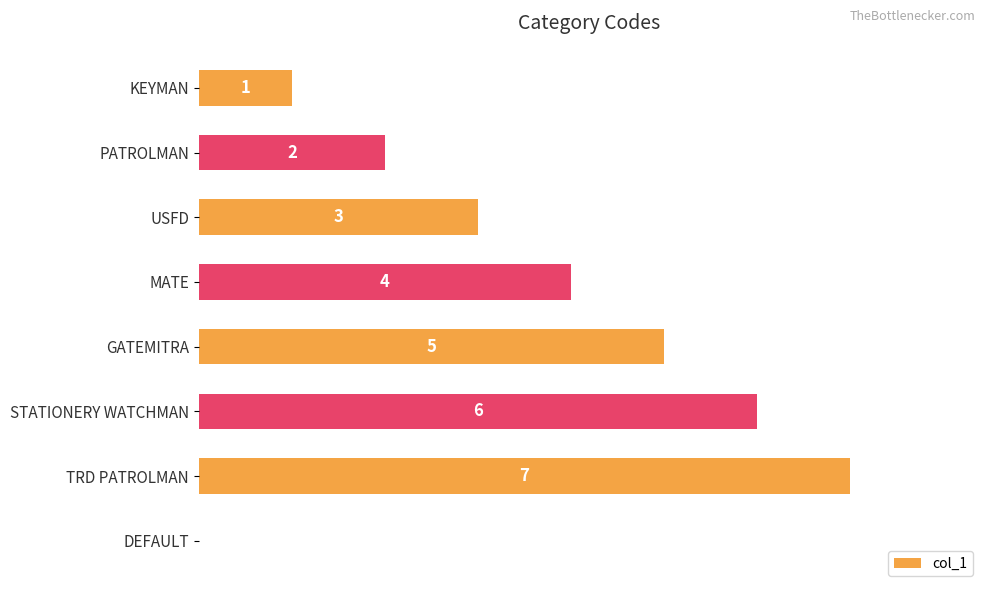

Which category has the highest value across all series?

TRD PATROLMAN